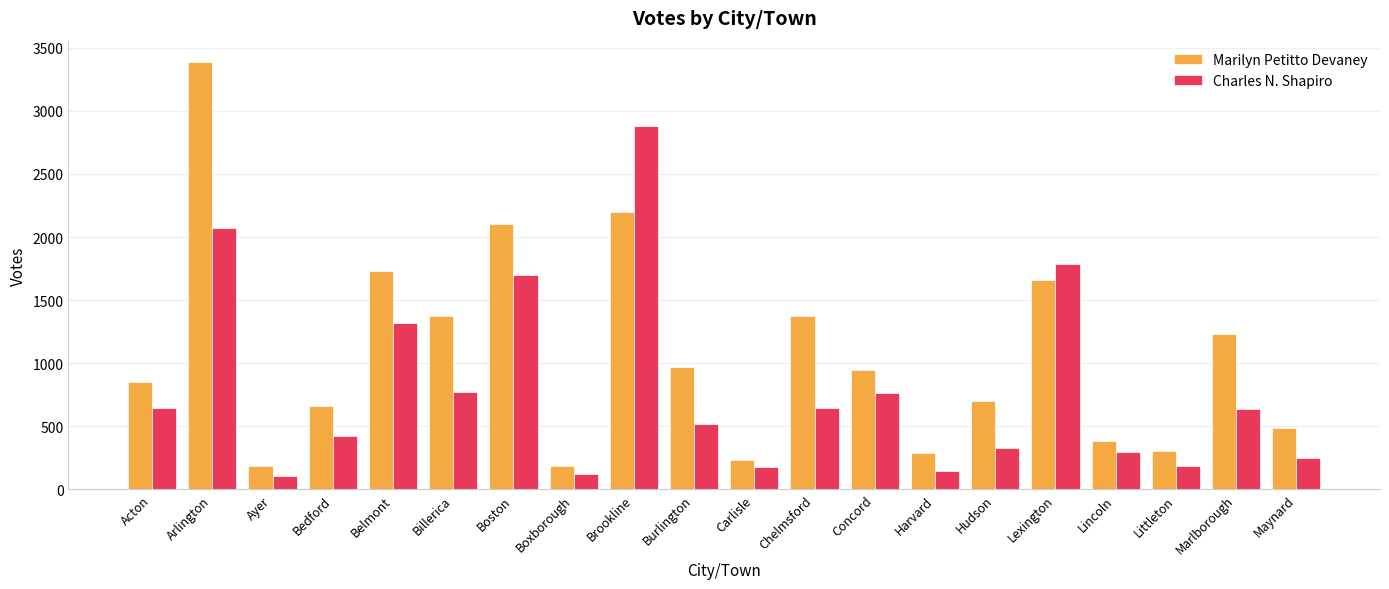

Which series has the largest total across all categories?

Marilyn Petitto Devaney